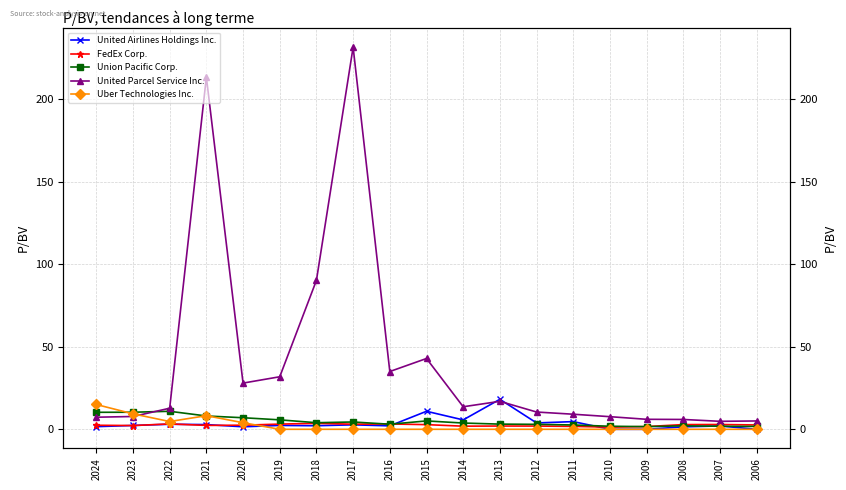

At which category does the chart reach its minimum across all series?

2010